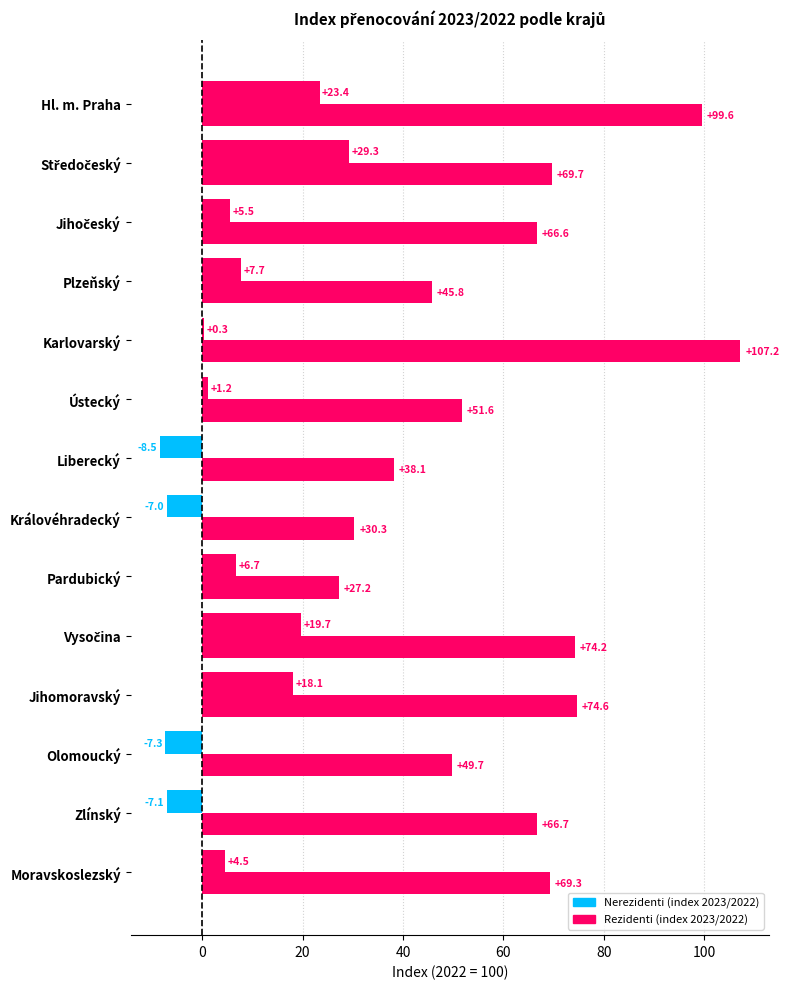

How many data points does each series have?

14